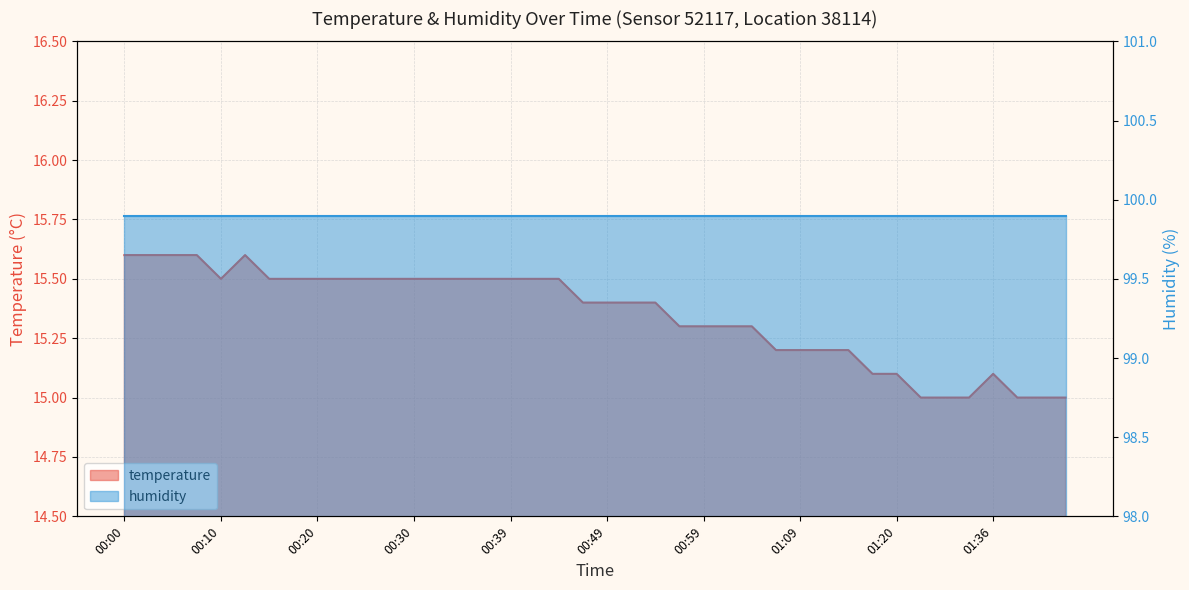

Is it true that the value at 00:34 is 15.5?

True